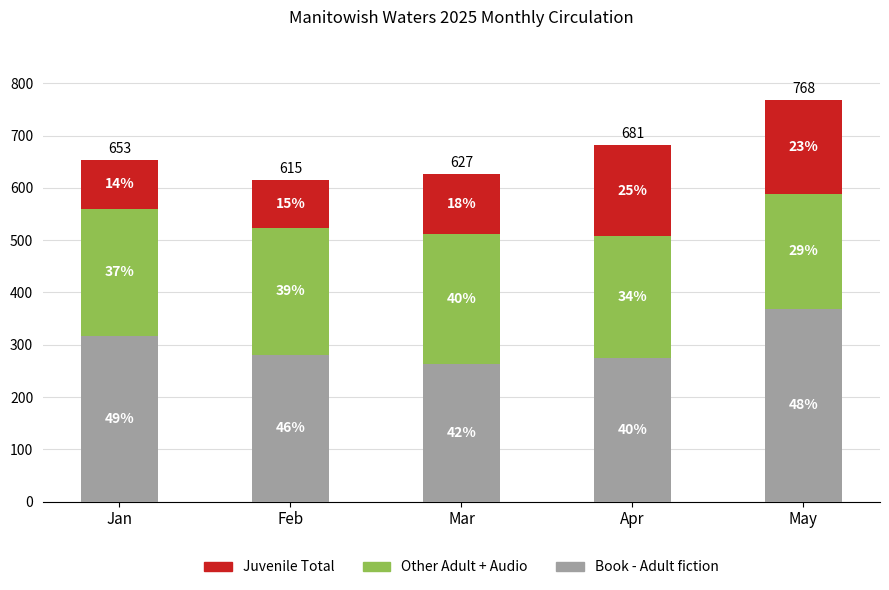

At Apr, list the series in order from largest to smallest.

Book - Adult fiction, Other Adult + Audio, Juvenile Total